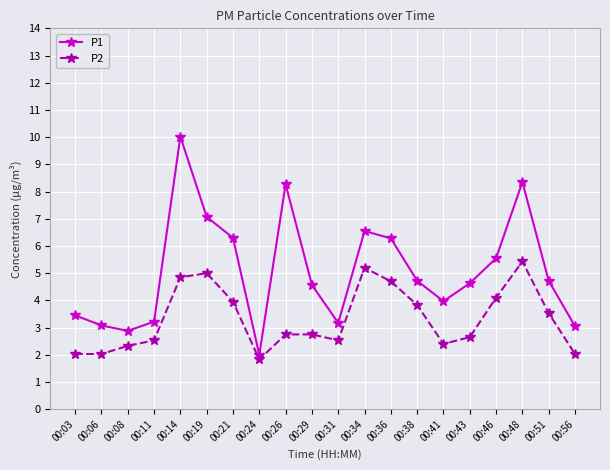

The value of P1 at 00:14 is 17.2. True or false?

False